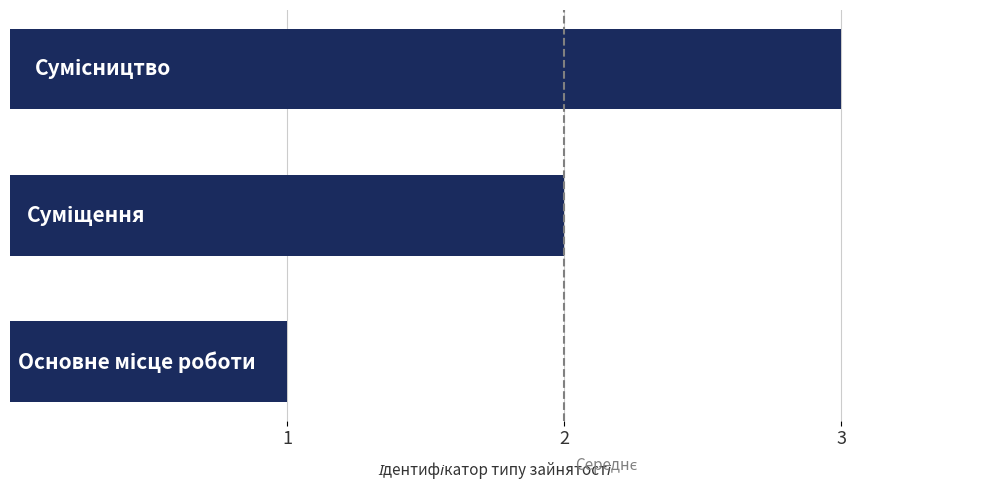

Count the values in the range 1 to 3.

3